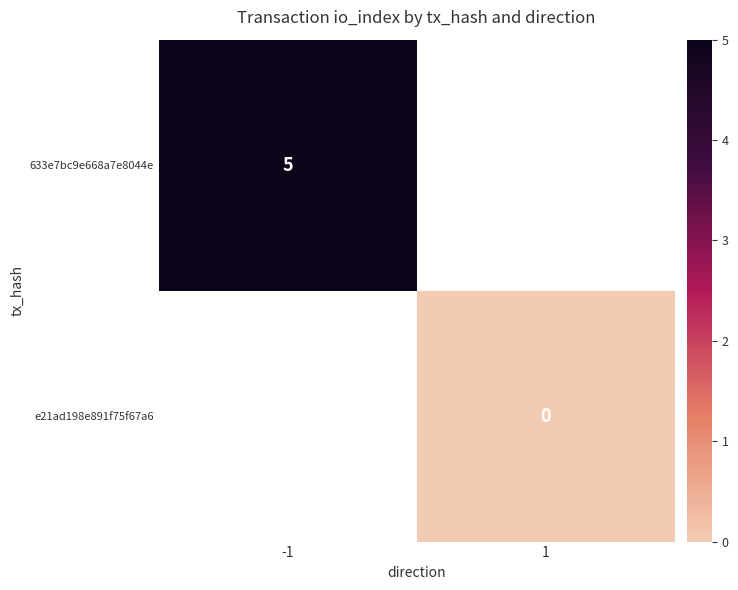

True or false: 633e7bc9e668a7e8044e has a value of 2 at -1.

False